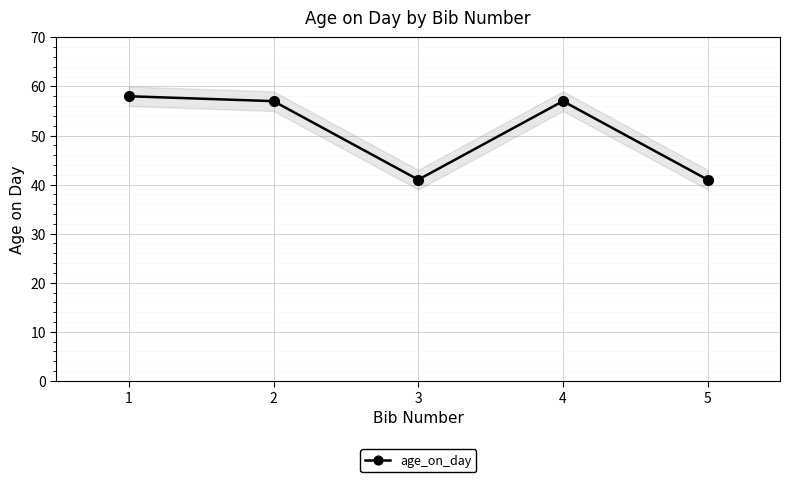

How many data points are less than 57?

2